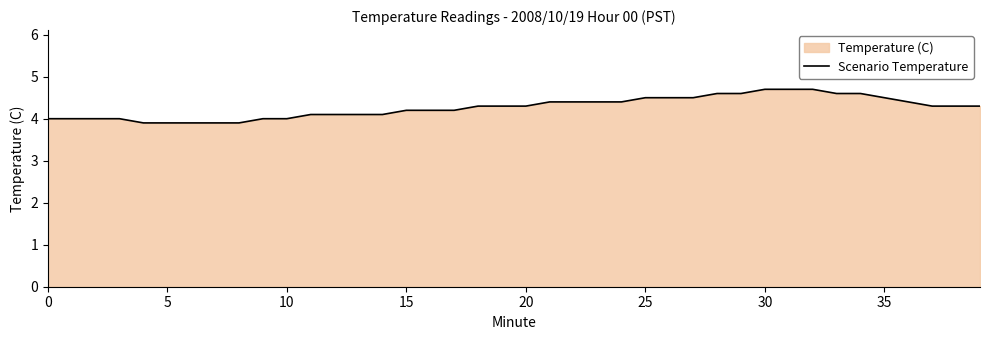

What is the value of the 39th point from the left?

4.3